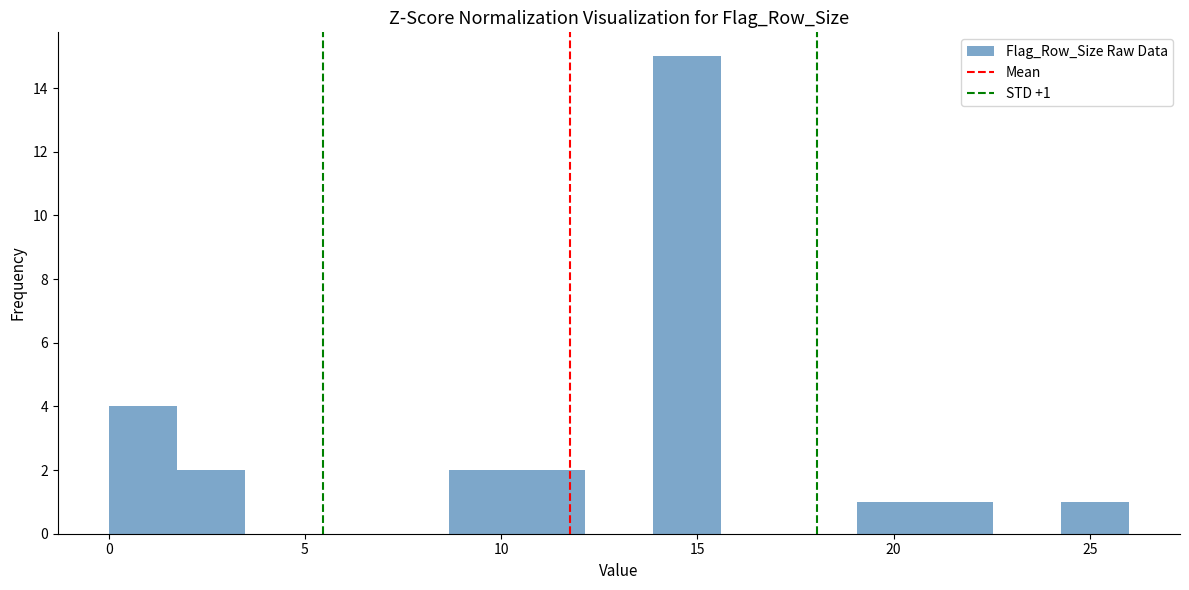

Read against the x-axis, roughly where is the centre of the tallest bar?

14.5